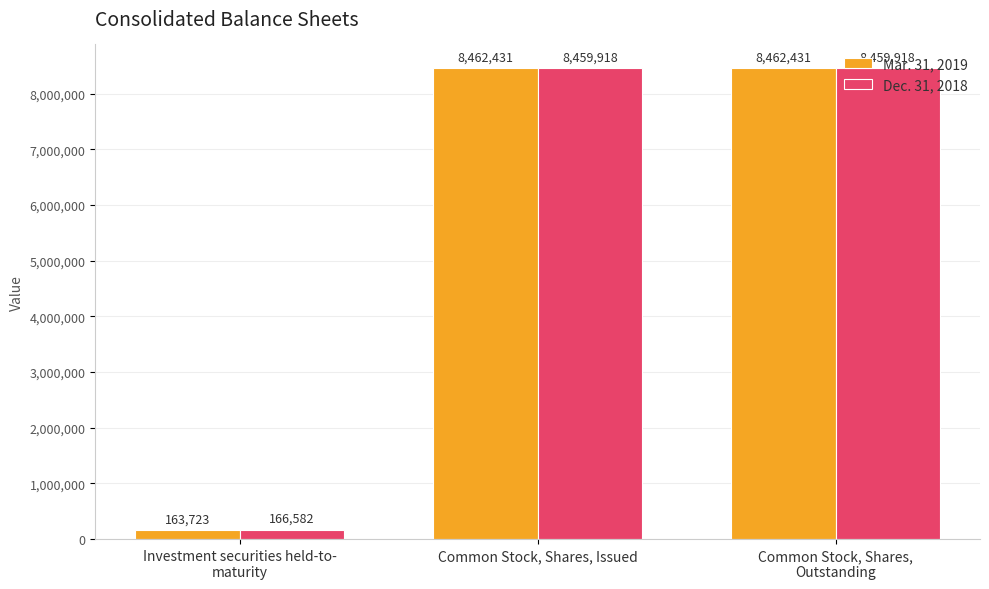

The Mar. 31, 2019 series shows 163723 at Investment securities held-to-
maturity. True or false?

True